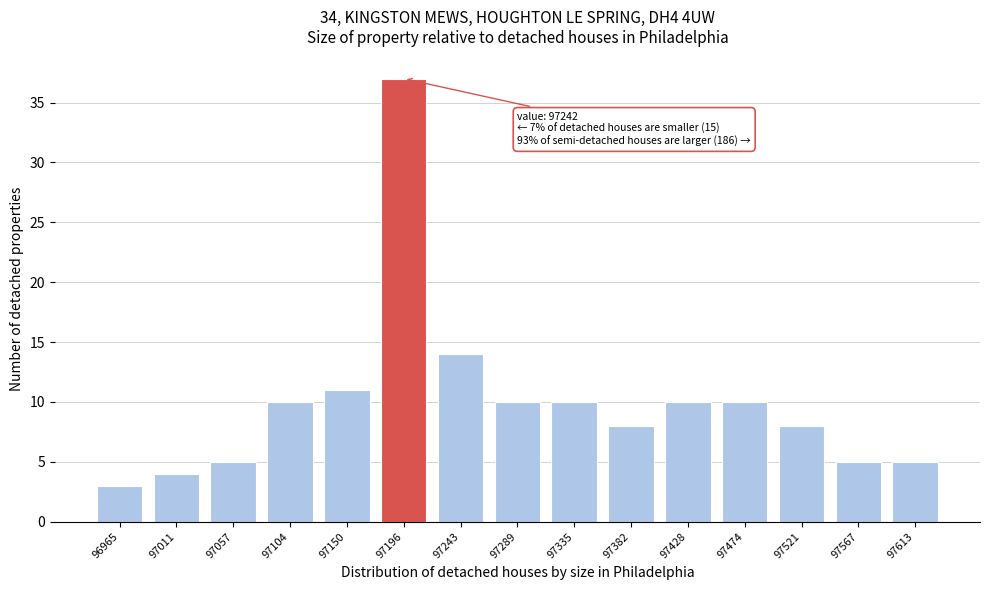

Reading left to right, transcribe all the data shown in this chart.

96965=3	97011=4	97057=5	97104=10	97150=11	97196=37	97243=14	97289=10	97335=10	97382=8	97428=10	97474=10	97521=8	97567=5	97613=5